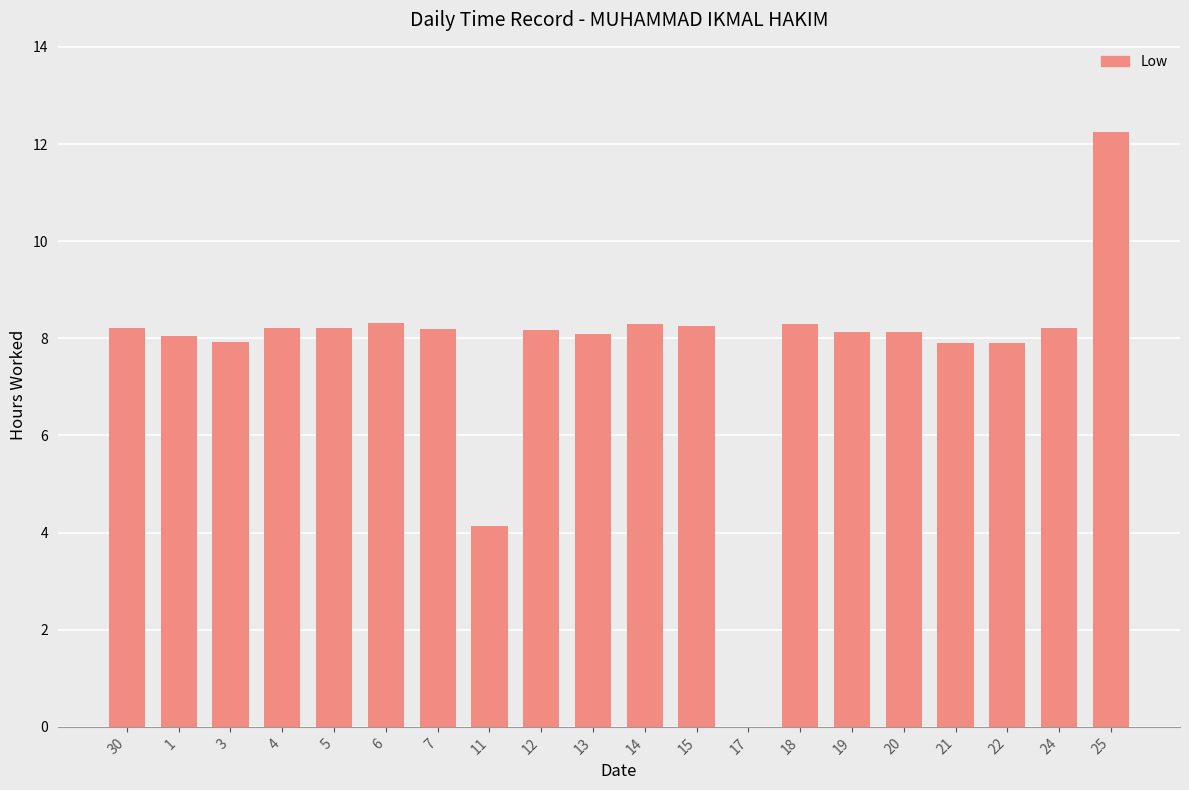

Which category has the highest value across all series?

25